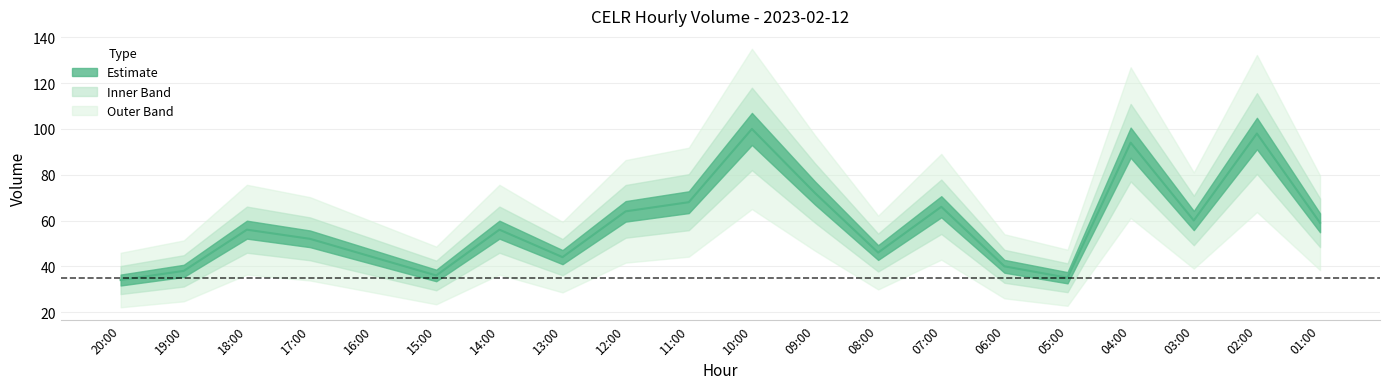

What is the difference between the maximum and minimum values?

66